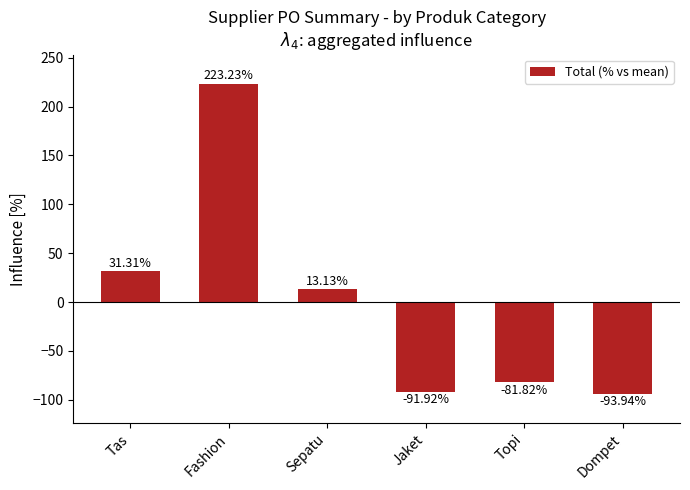

Reading right to left, transcribe all the data shown in this chart.

-93.9	-81.8	-91.9	13.1	223.2	31.3